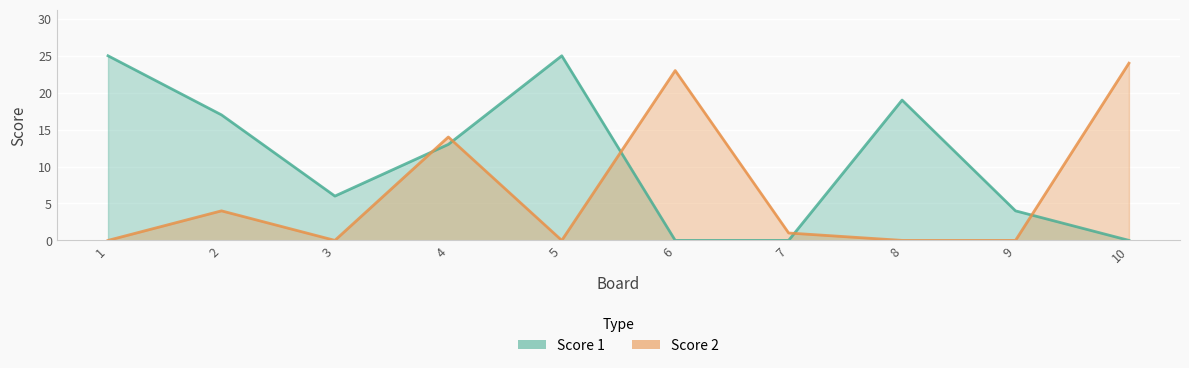

True or false: Score 2 and Score 1 intersect in this chart.

True